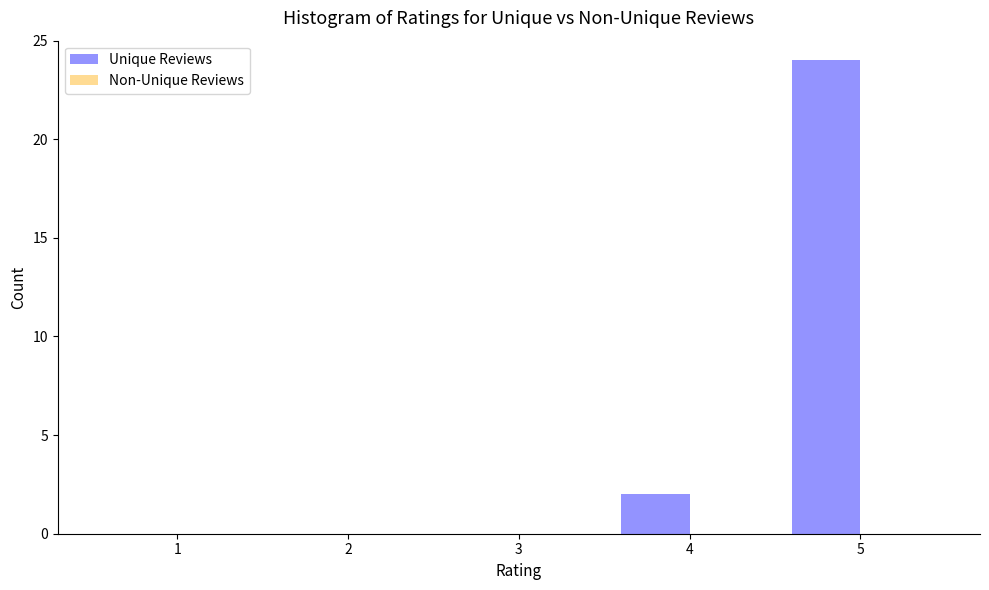

Reading left to right, extract all data points from this chart.

1=0	2=0	3=0	4=2	5=24